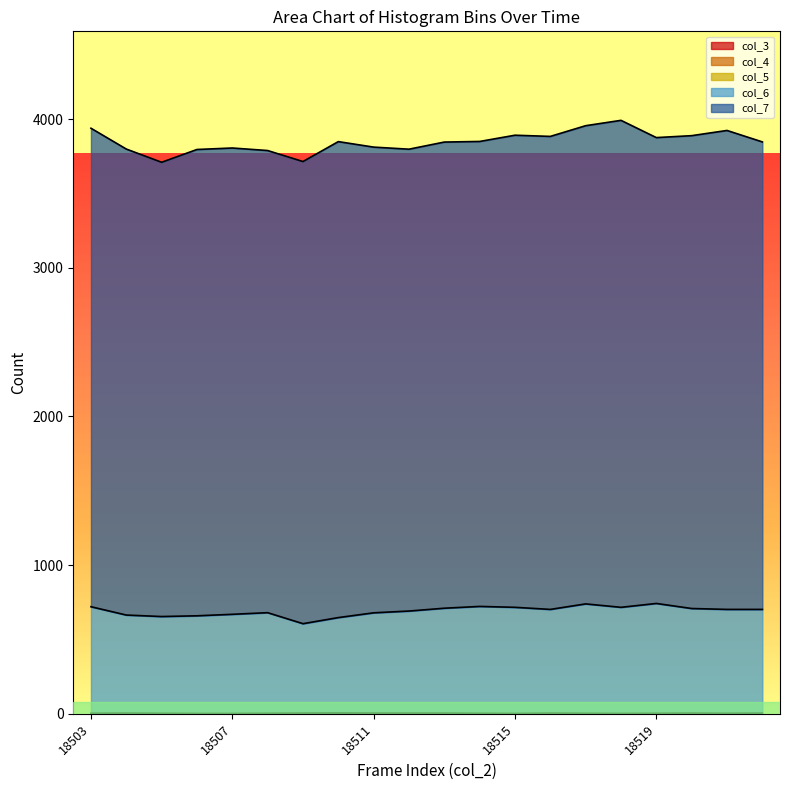

Which category has the highest value across all series?

18518